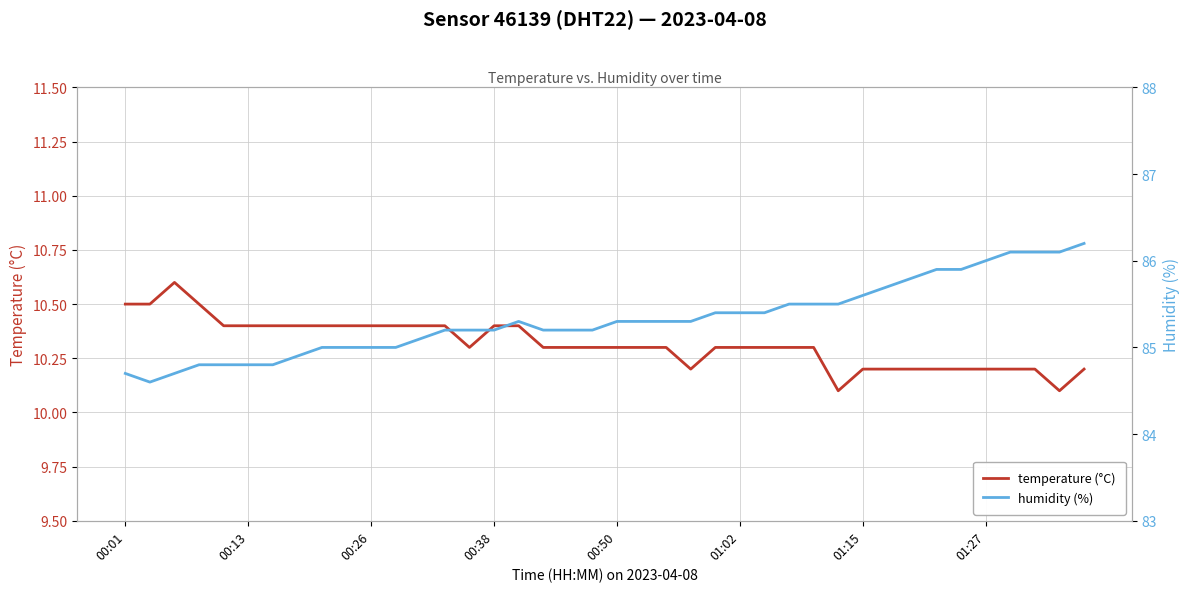

How many temperature (°C) values are between 10 and 11?

40